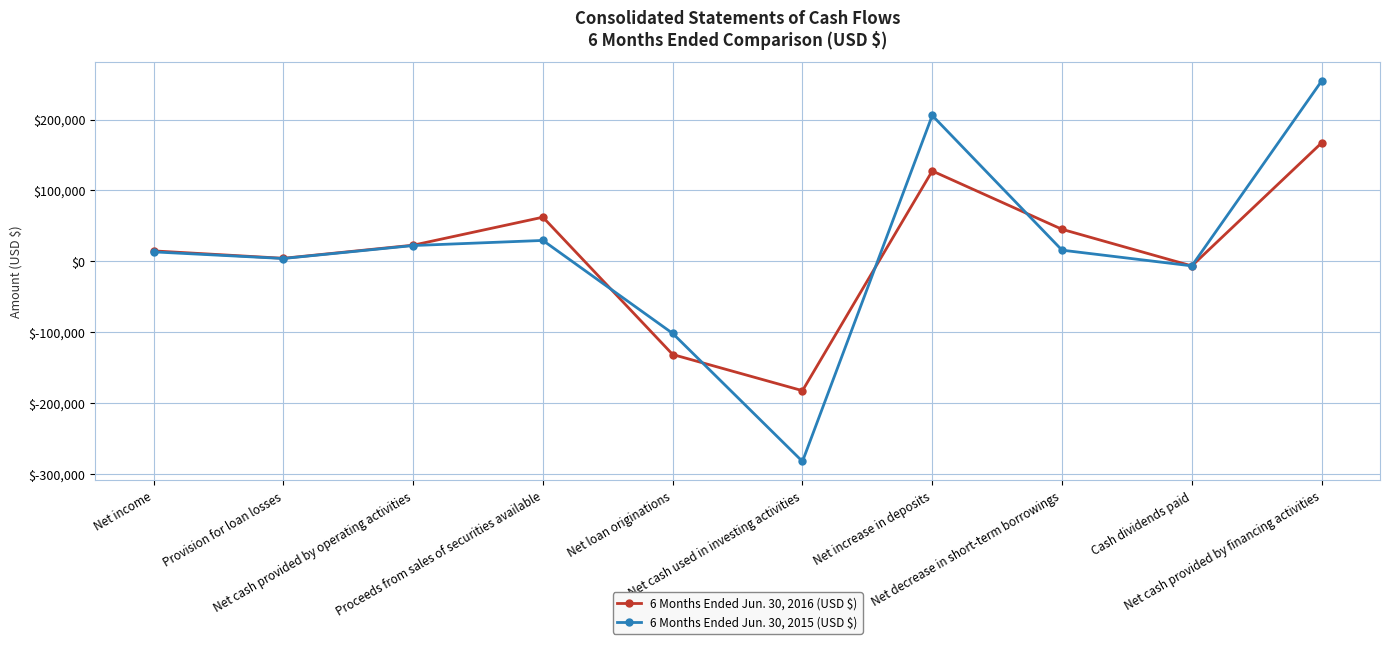

Where is 6 Months Ended Jun. 30, 2015 (USD $) nearest to the value -13948?

Cash dividends paid